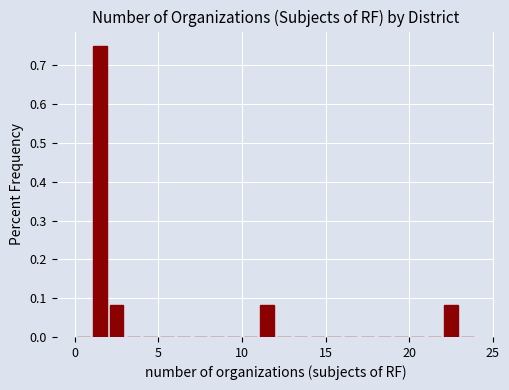

Around what value on the x-axis is the tallest bar? Give the approximate position of its centre, as read against the axis.

1.5